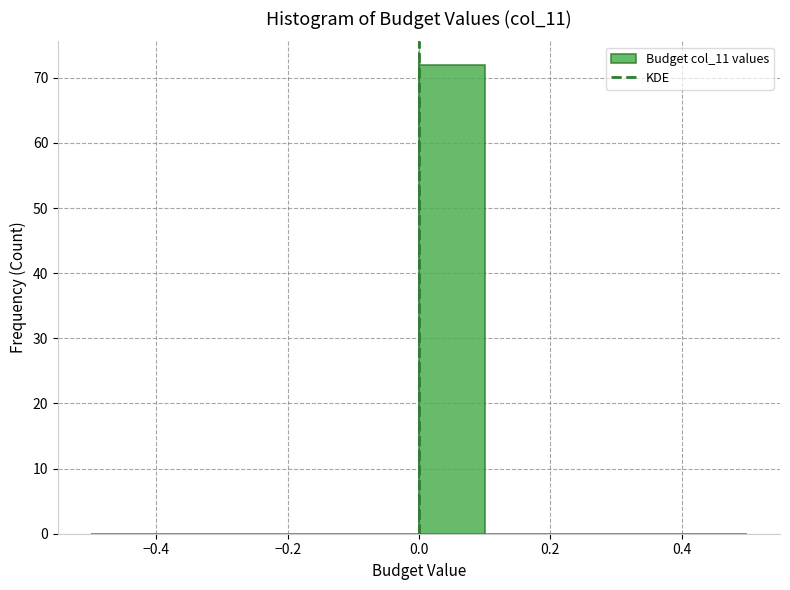

Reading left to right, list every bar in this chart as the range it spans on the x-axis followed by its height. The values are not printed on the chart, so give them approximately, as read against the axis.

-0.5 to -0.4: 0
-0.4 to -0.3: 0
-0.3 to -0.2: 0
-0.2 to -0.1: 0
-0.1 to 0.0: 0
0.0 to 0.1: 72
0.1 to 0.2: 0
0.2 to 0.3: 0
0.3 to 0.4: 0
0.4 to 0.5: 0